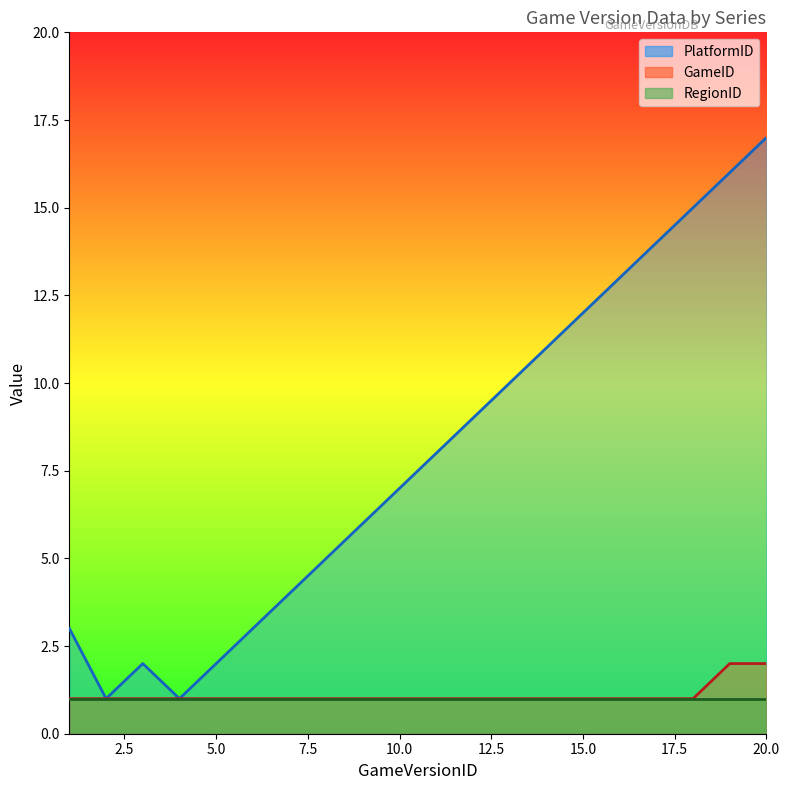

Is it true that PlatformID equals 6 at 18?

False